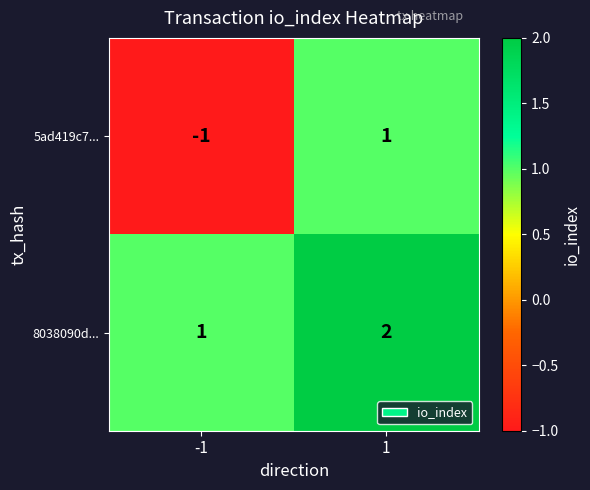

Reading right to left, extract all data points from this chart.

5ad419c7...: 1	-1
8038090d...: 2	1